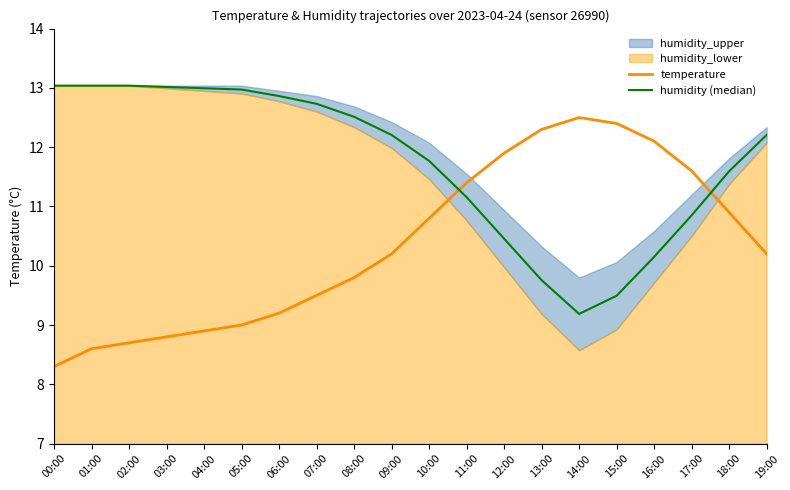

Rank the series by their maximum value, from lowest to highest.

temperature, humidity (median)